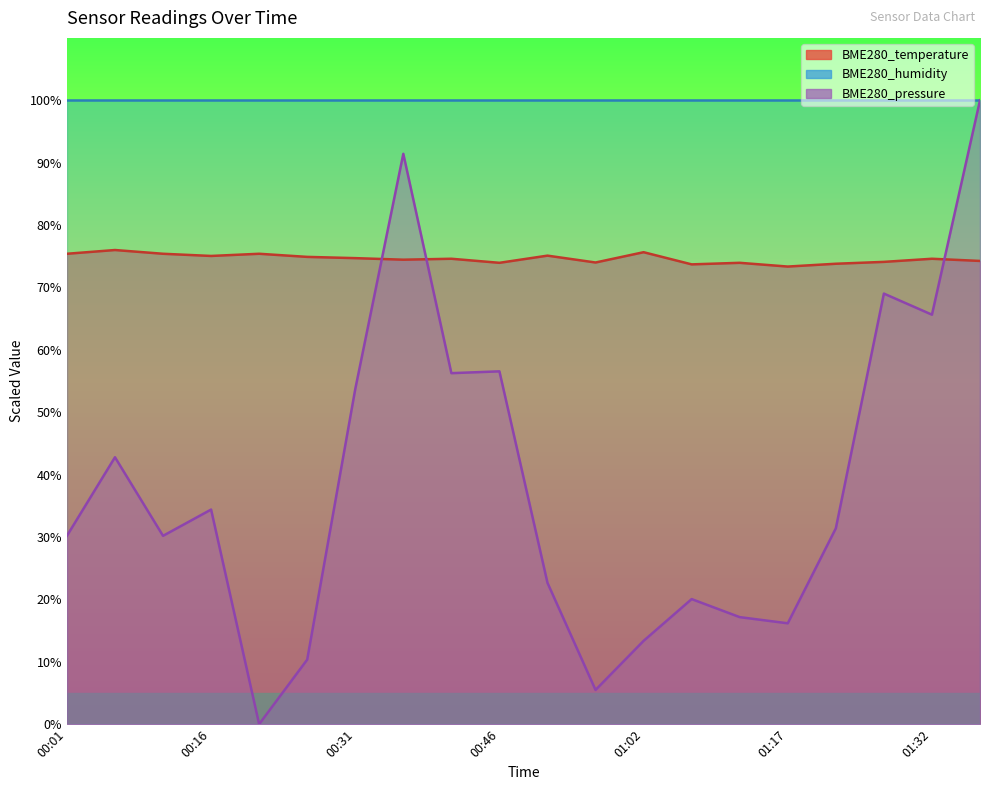

List the series in order of their overall mean, highest first.

BME280_humidity, BME280_temperature, BME280_pressure